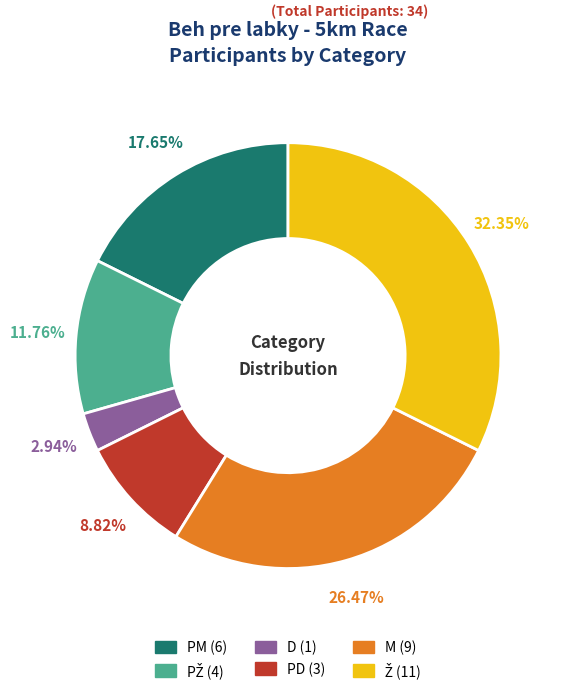

Is PM the majority of the pie?

No